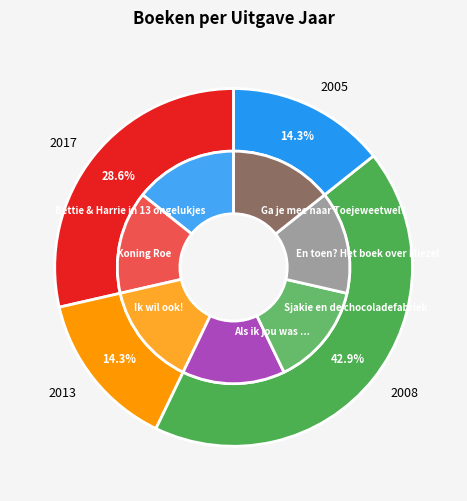

To the nearest percent, what percentage of the pie is Ga je mee naar Toejeweetwel??

14%